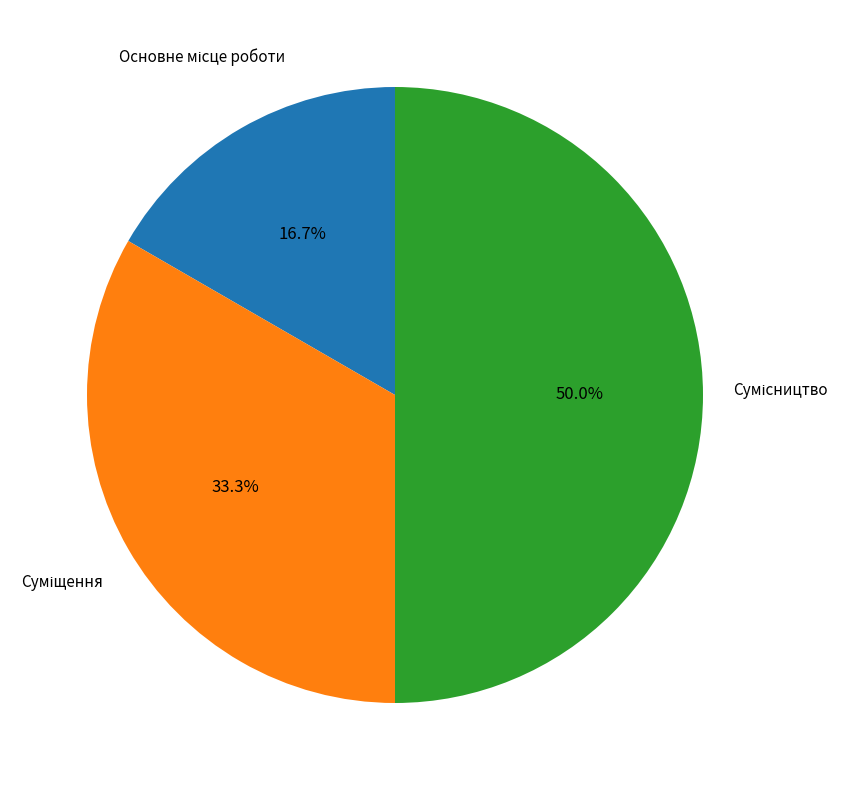

Is it true that Суміщення is 48% of the pie?

False